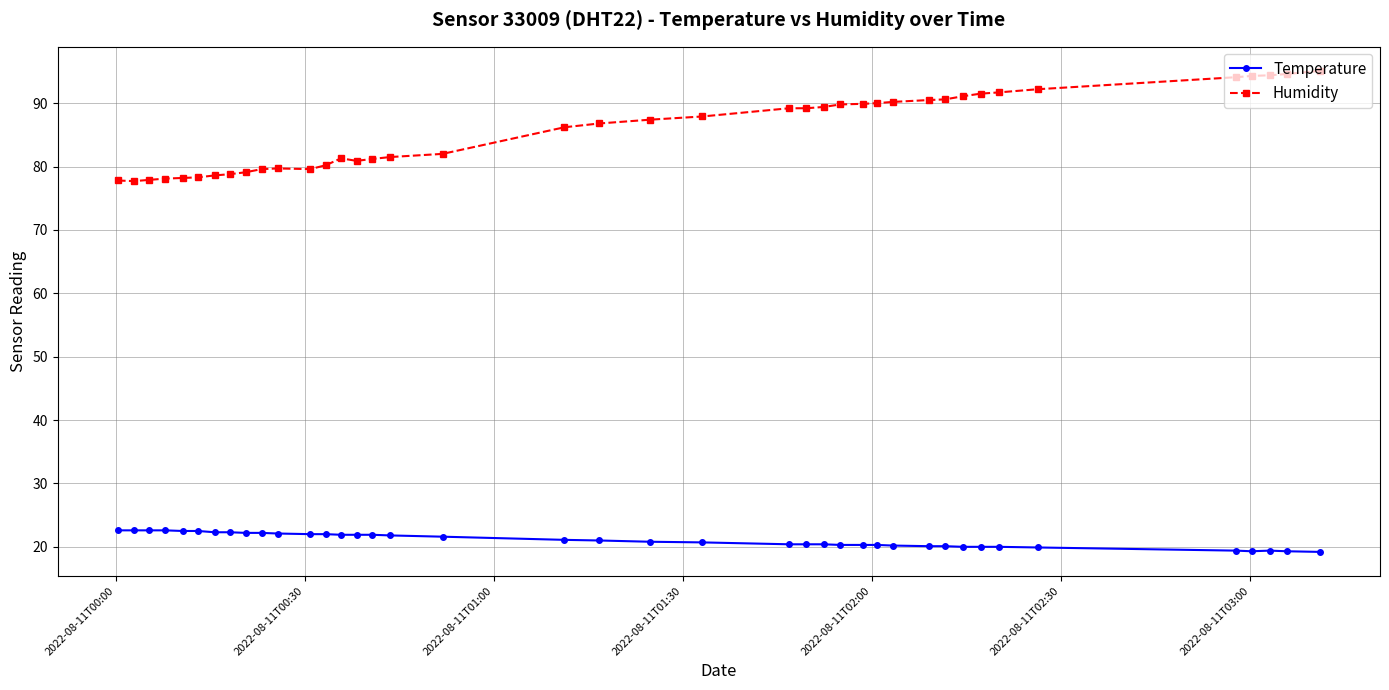

Which series has the largest range (max minus min)?

Humidity